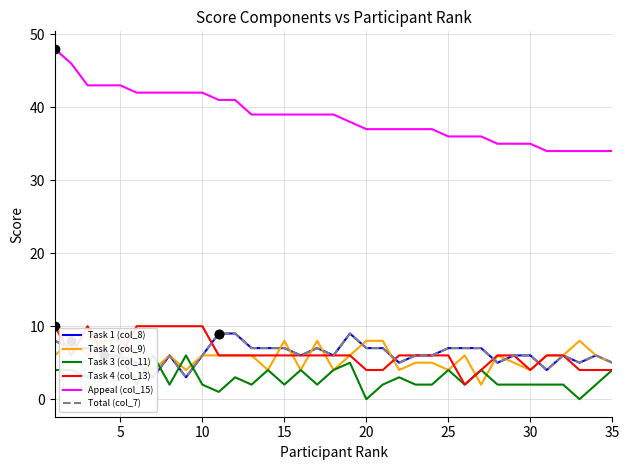

What are all the series names shown in the legend?

Task 1 (col_8), Task 2 (col_9), Task 3 (col_11), Task 4 (col_13), Appeal (col_15), Total (col_7)